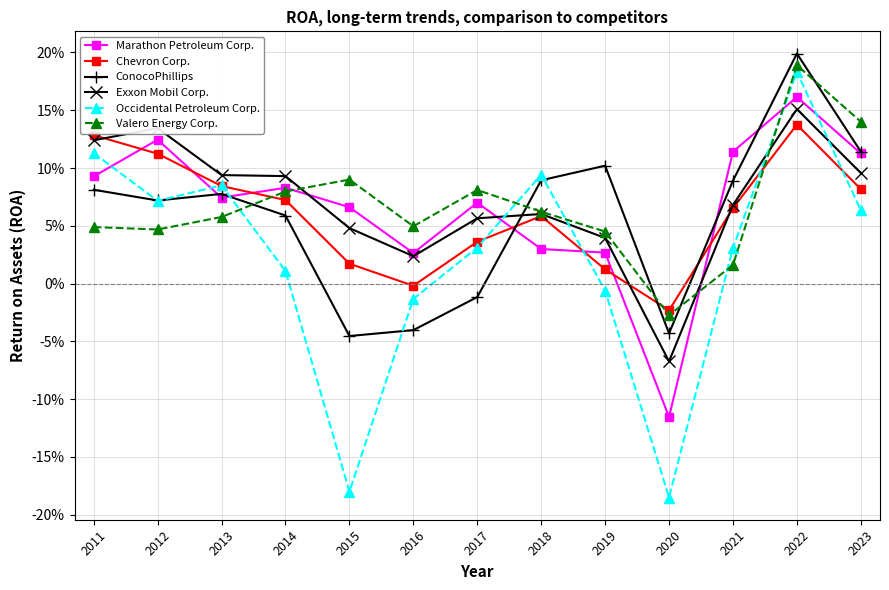

What are all the series names shown in the legend?

Marathon Petroleum Corp., Chevron Corp., ConocoPhillips, Exxon Mobil Corp., Occidental Petroleum Corp., Valero Energy Corp.